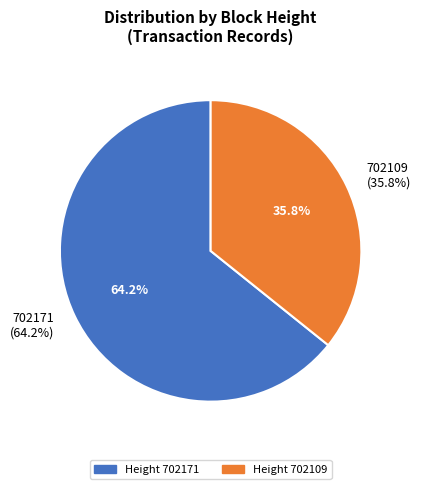

Is 702171 the majority of the pie?

Yes